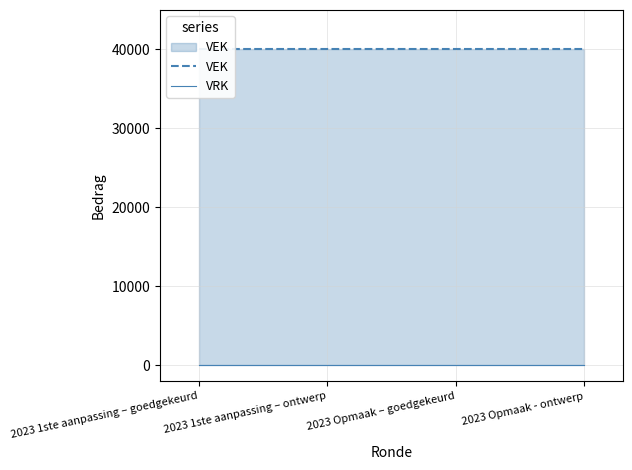

The value of VRK at 2023 1ste aanpassing – ontwerp is 0. True or false?

True